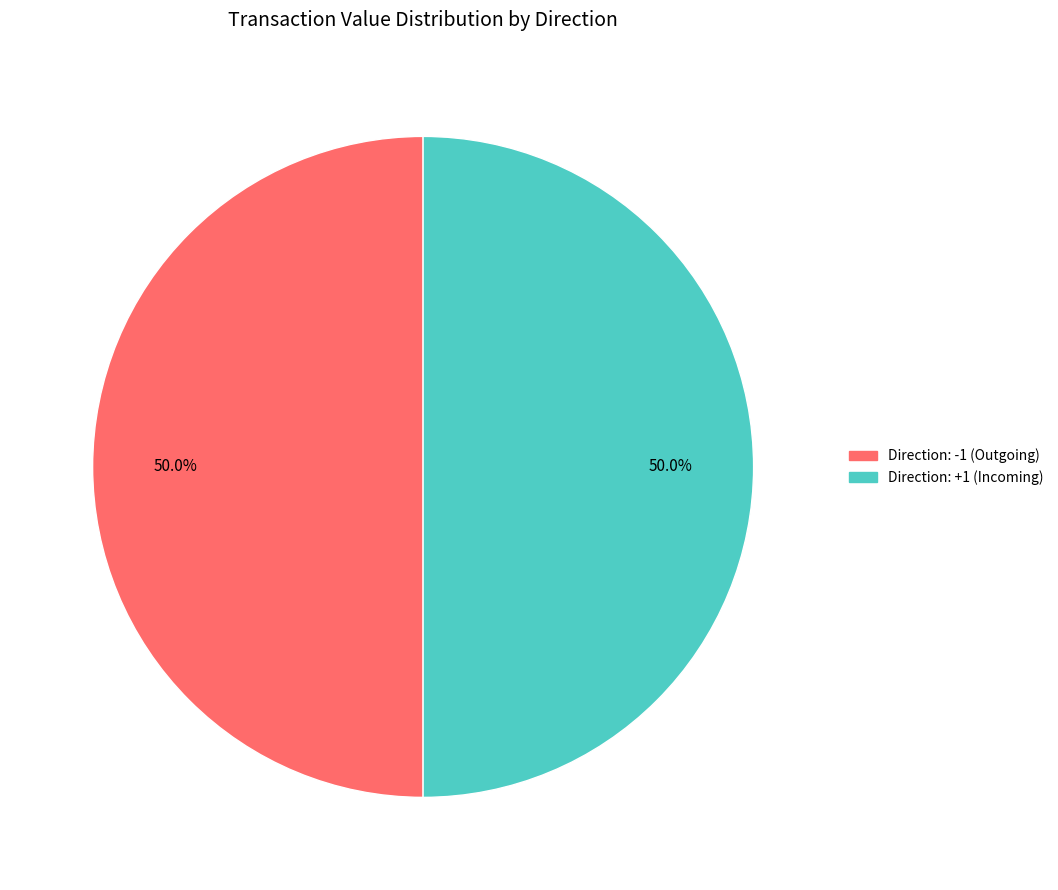

What portion of the pie excludes Direction: -1 (Outgoing)?

50.0%